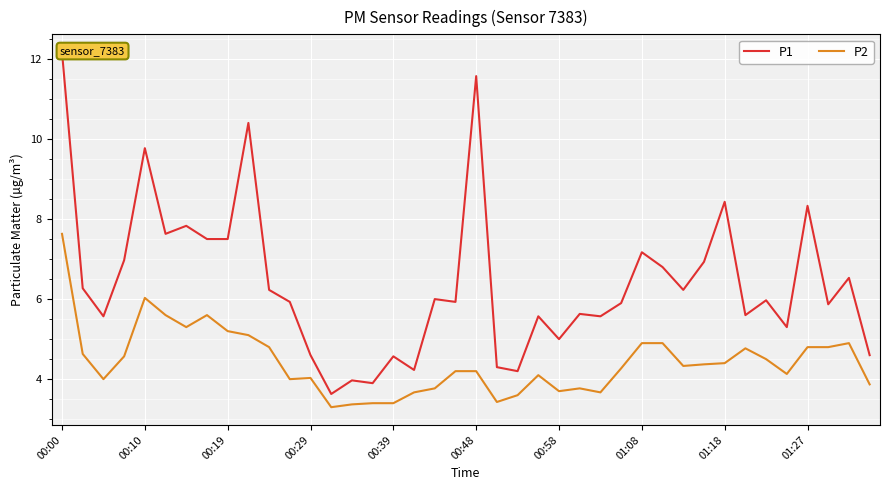

What are all the series names shown in the legend?

P1, P2